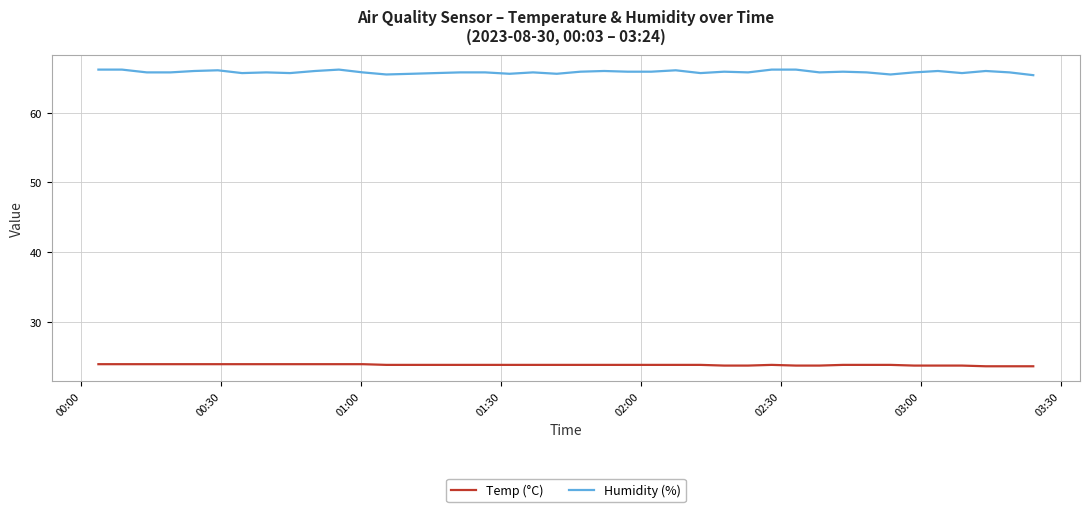

Rank the series by their average value, from lowest to highest.

Temp (°C), Humidity (%)